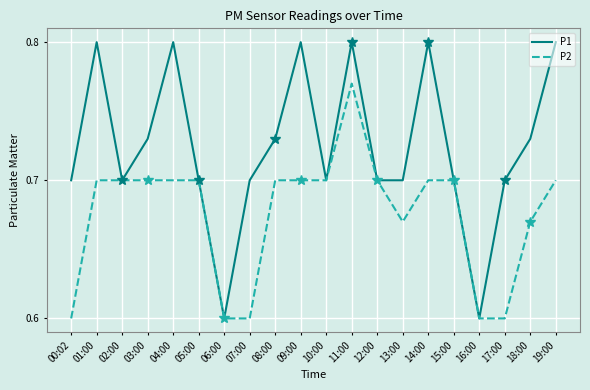

What is the sum of the P2 values at 07:00 and 18:00?

1.3